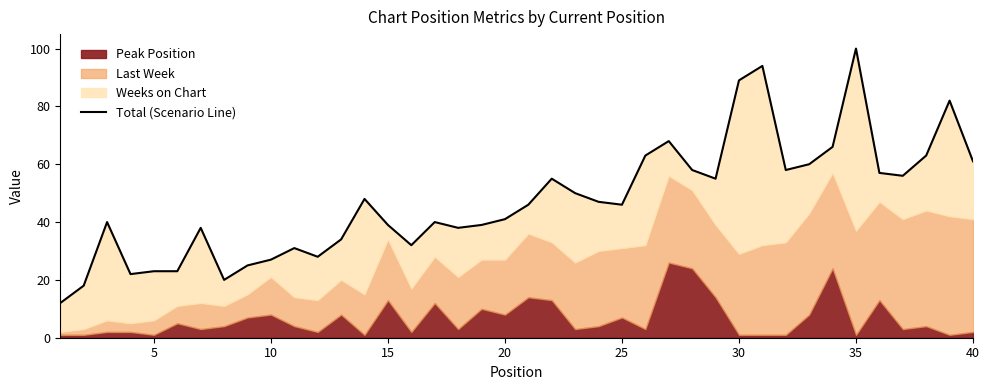

What is the difference between the second highest and second lowest values?

76